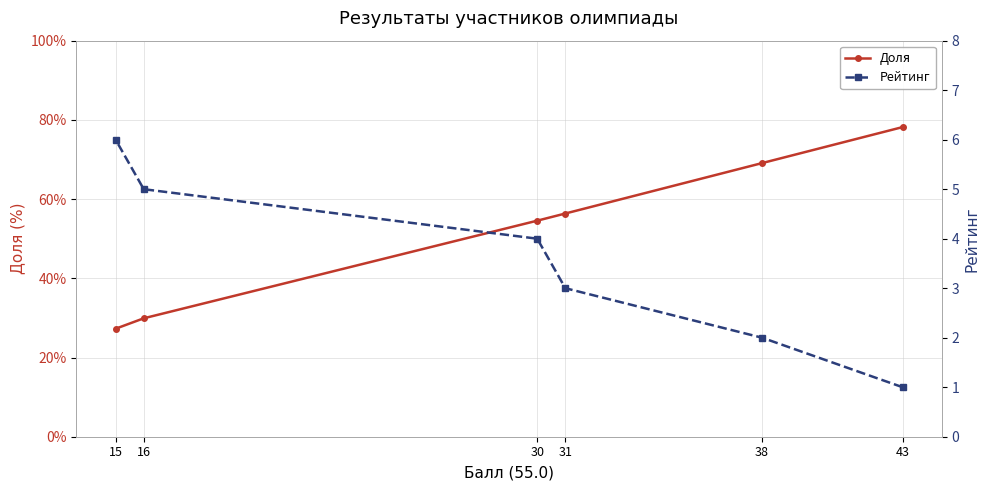

At which category is the sum across all series the highest?

43